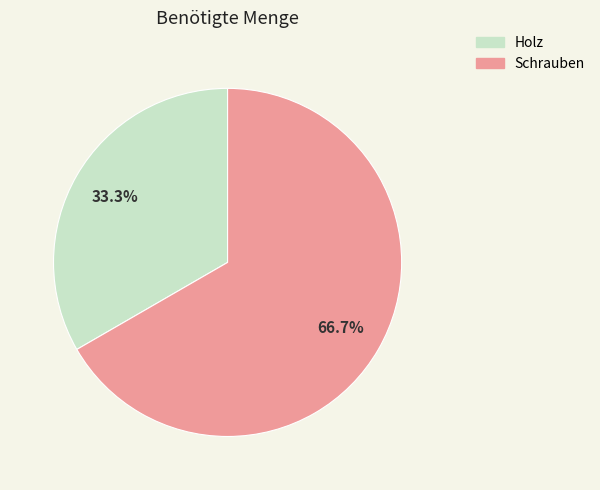

What portion of the pie excludes Holz?

66.7%